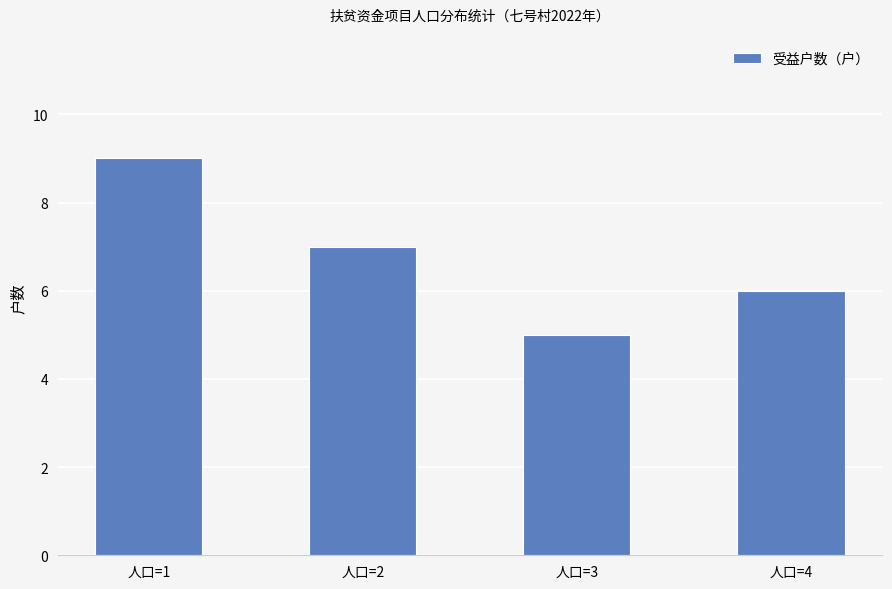

What is the value of the 2nd bar from the left?

7